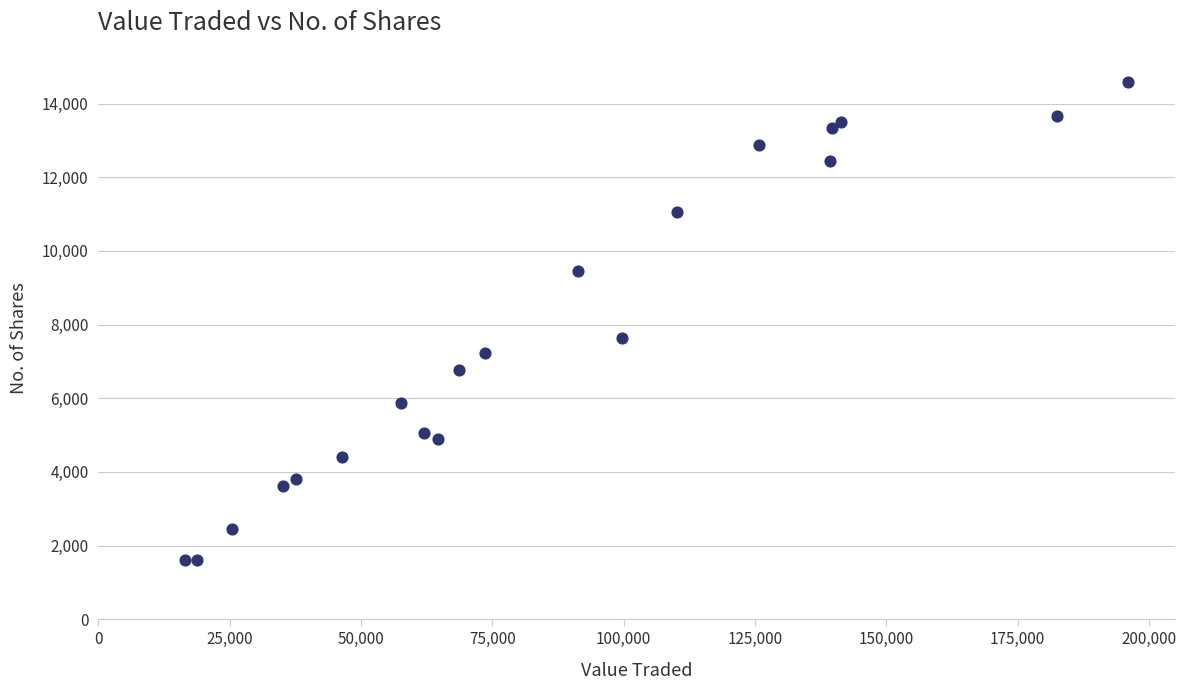

What Y value in the scatter plot is closest to 8095?

7634